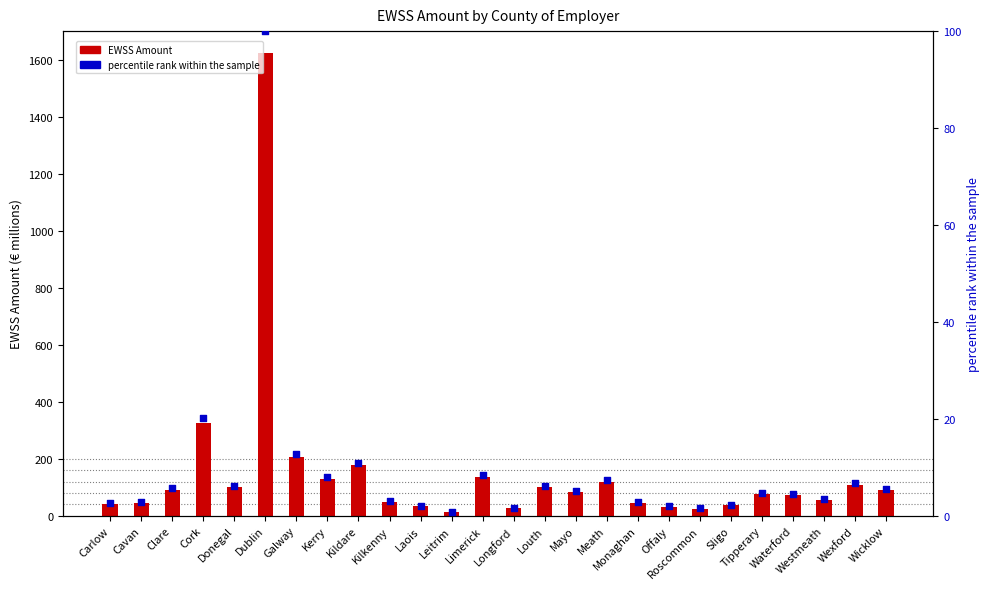

Which series has the largest total across all categories?

EWSS Amount